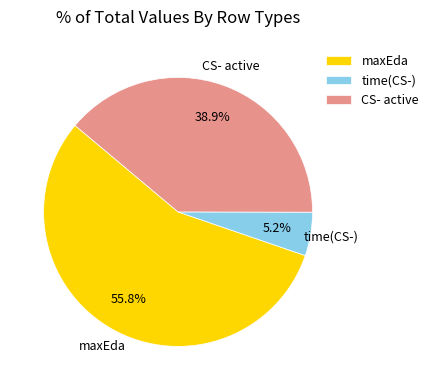

How many slices are in this pie chart?

3